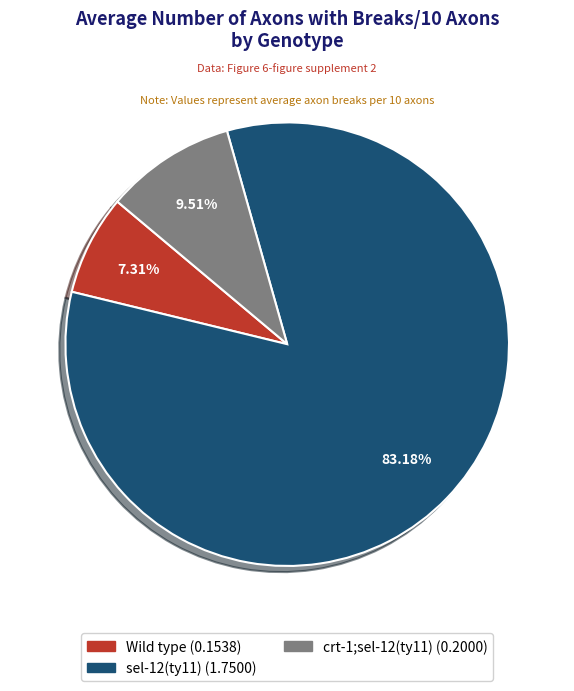

Combined, what portion of the pie is crt-1;sel-12(ty11) and Wild type?

16.8%